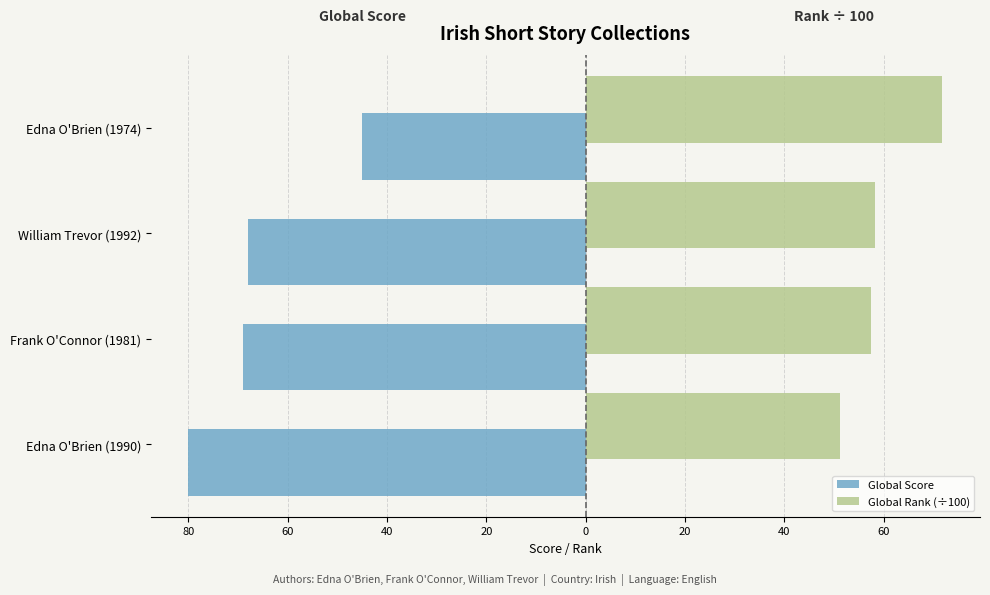

What are all the series names shown in the legend?

Global Score, Global Rank (÷100)